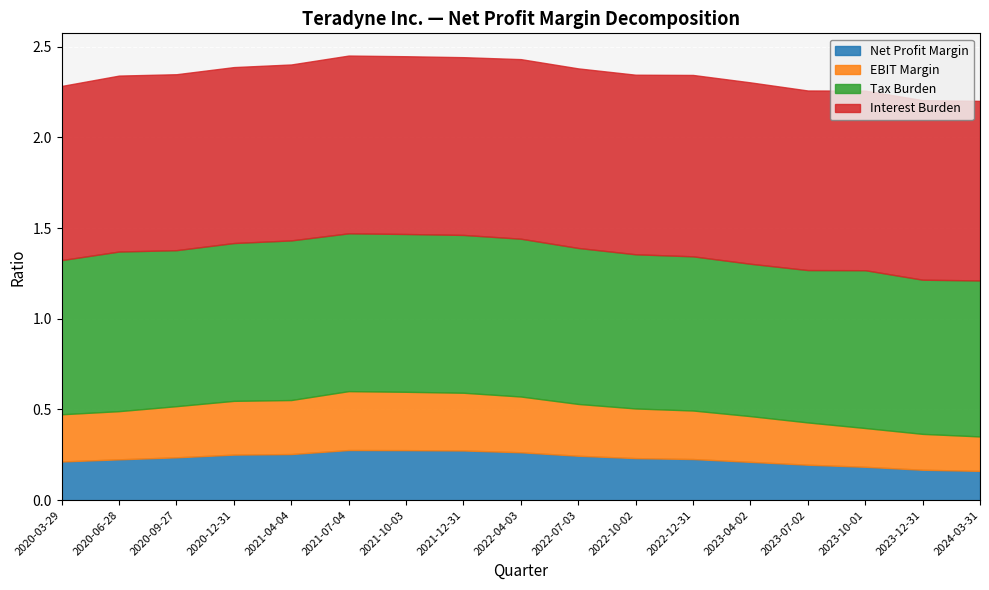

What is the average value of the Net Profit Margin series?

0.2